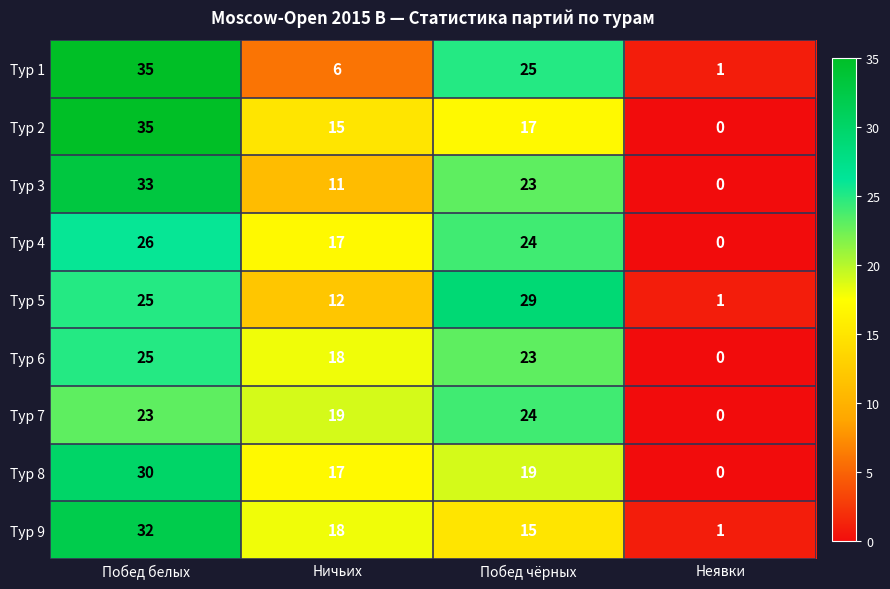

Rank the categories by Тур 5 value from lowest to highest.

Неявки, Ничьих, Побед белых, Побед чёрных